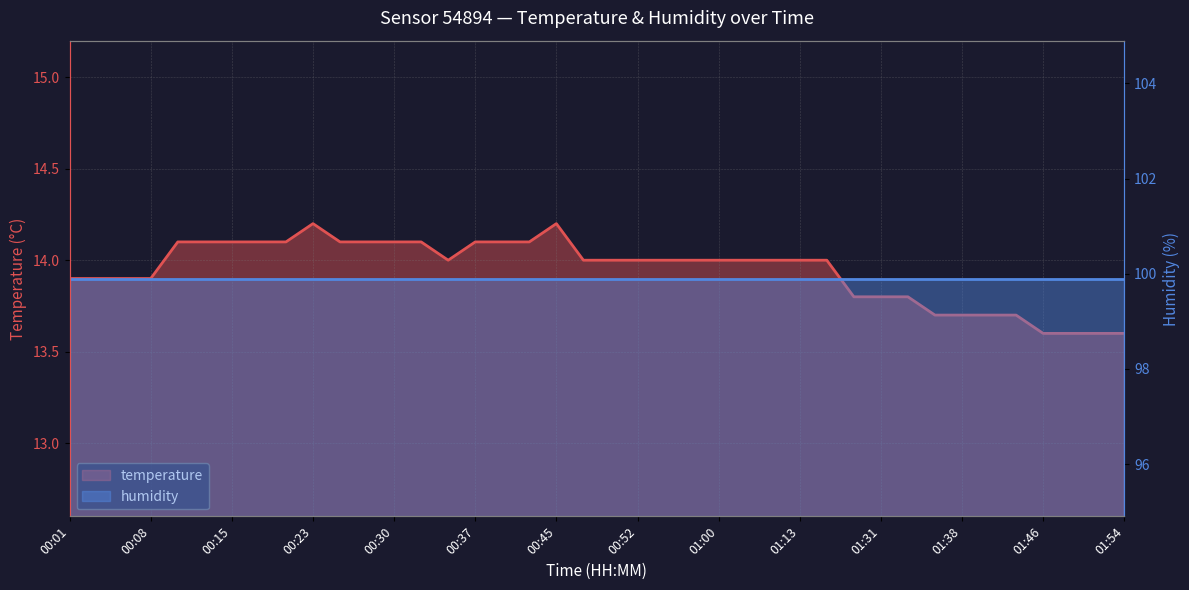

Does the chart display data point markers on the line(s)?

No